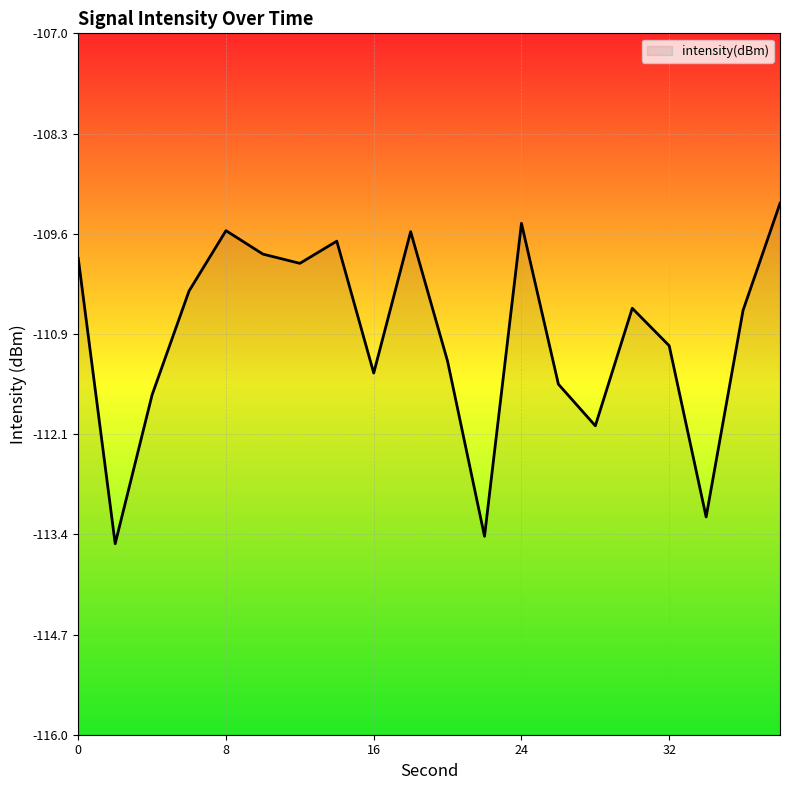

What is the value of the 12th point from the left?

-113.5